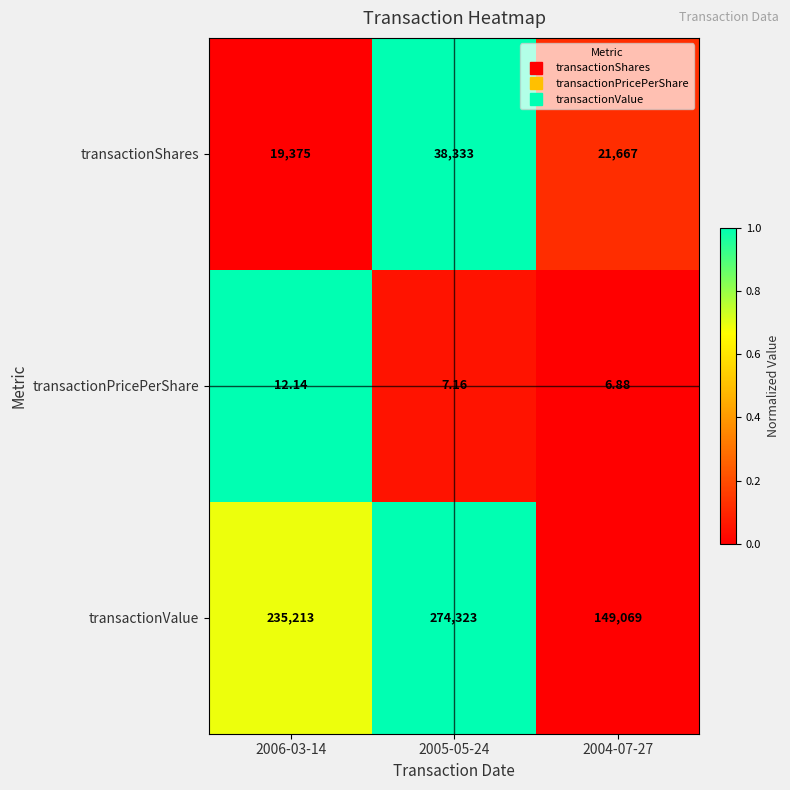

Which series has the largest range (max minus min)?

transactionValue